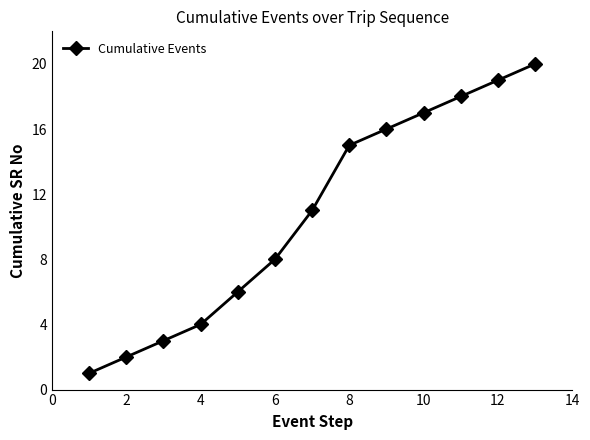

What is the value of the 13th point from the left?

20